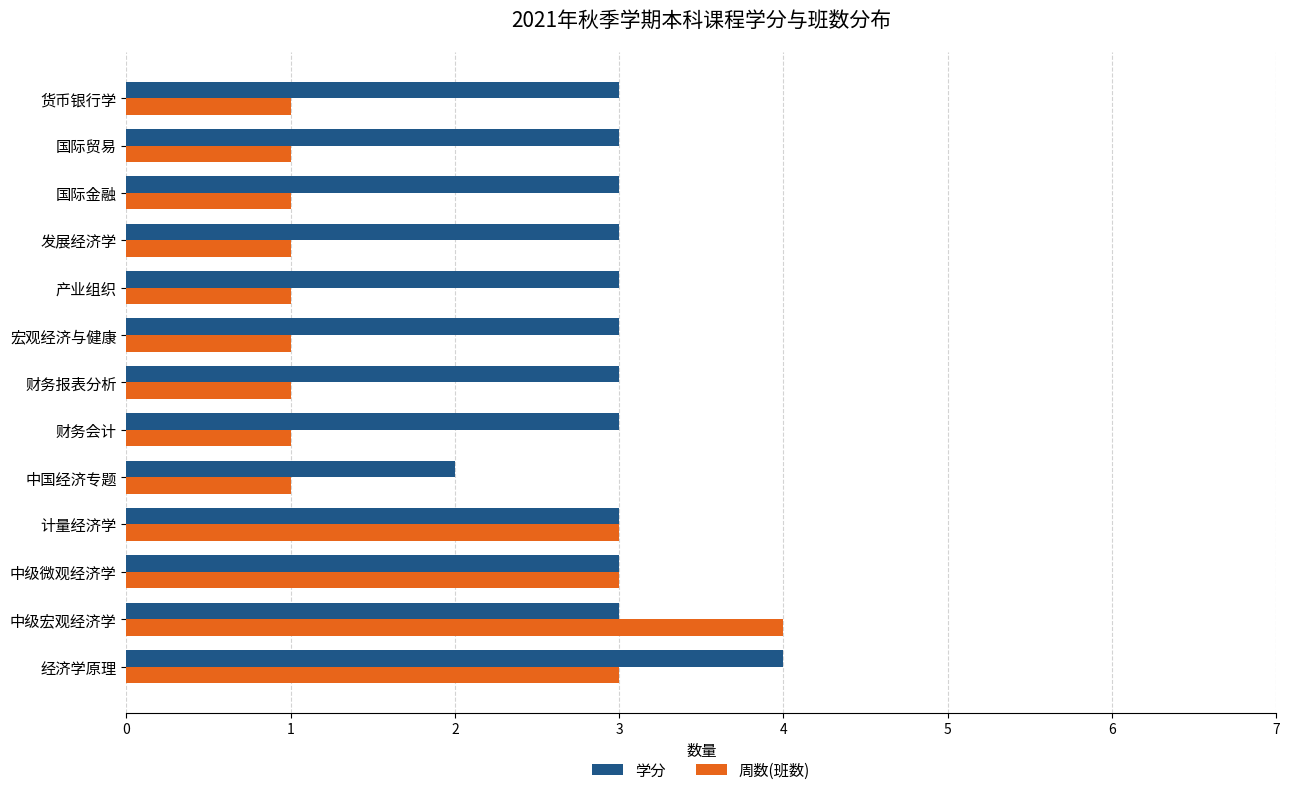

The 周数(班数) series shows 2 at 财务会计. True or false?

False